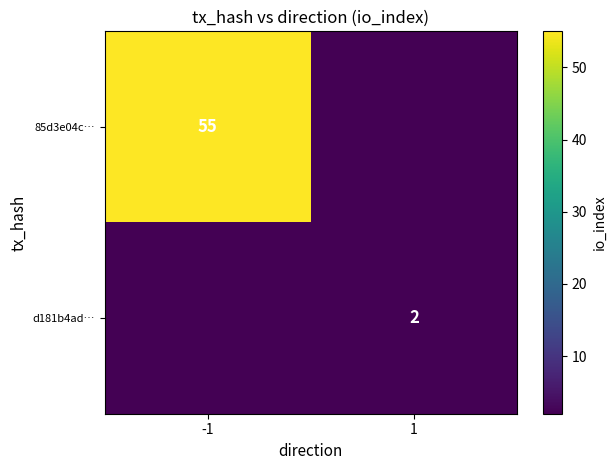

True or false: 85d3e04c… has a value of 55 at -1.

True